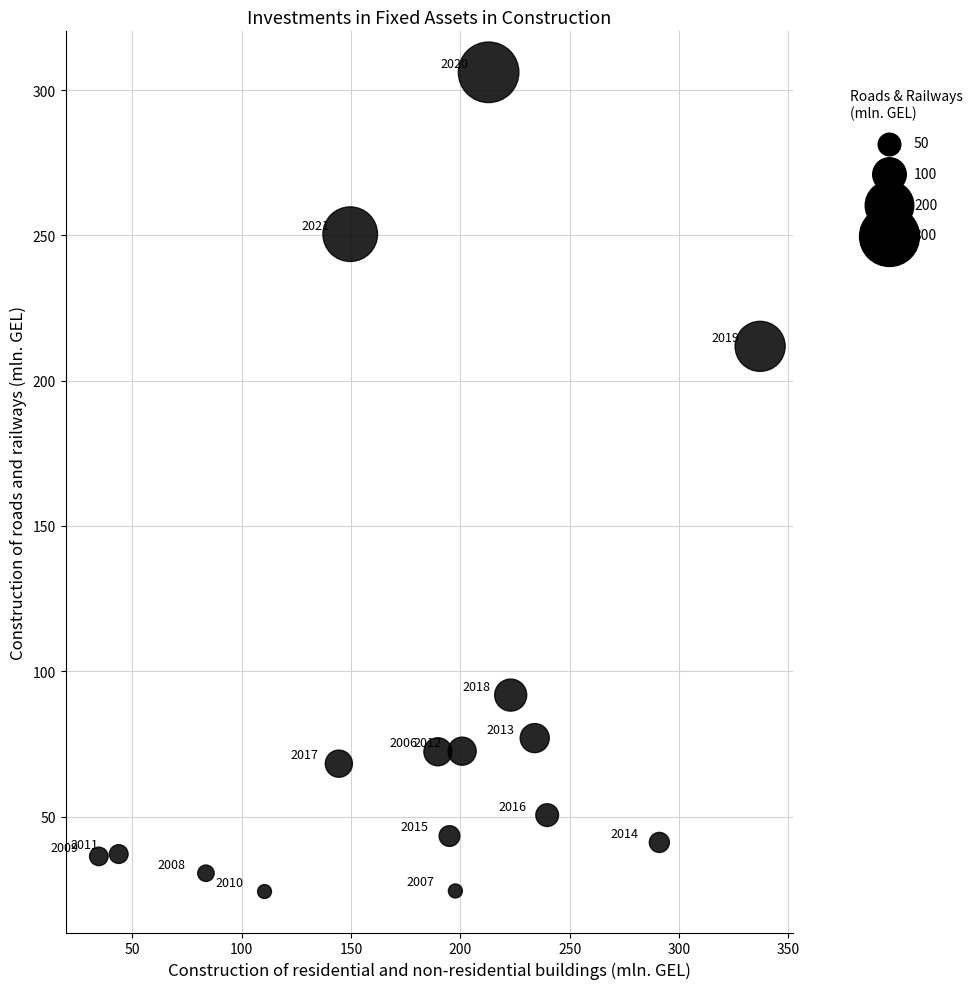

What is the range of Y values (max minus min)?

281.9